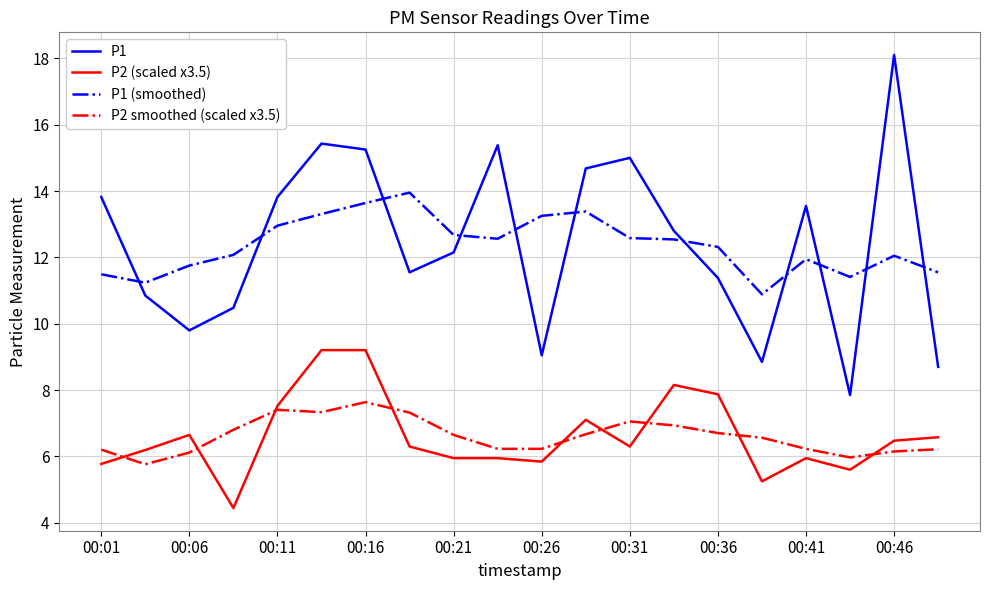

True or false: P1 and P2 (scaled x3.5) intersect in this chart.

False